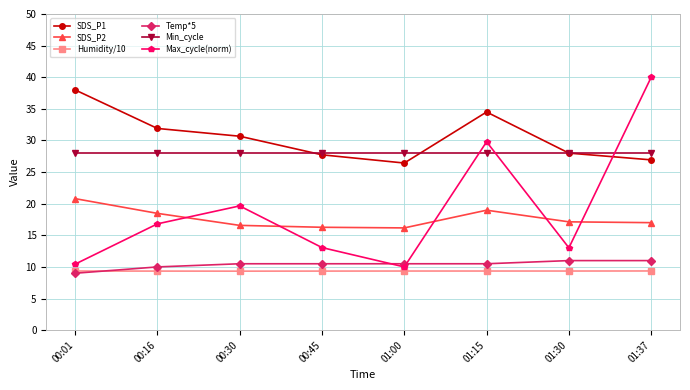

Which series changed the most between 01:15 and 01:37?

Max_cycle(norm)